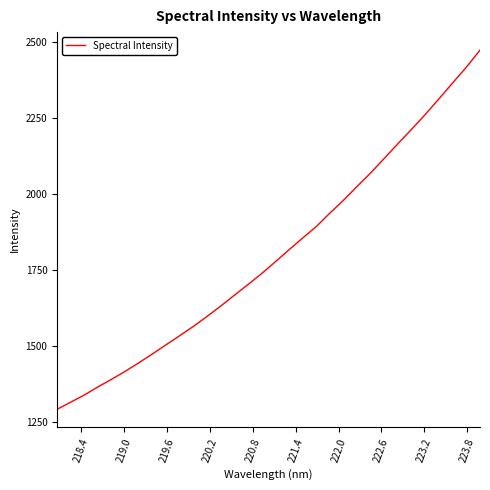

What is the difference between the maximum and minimum values?

1181.0